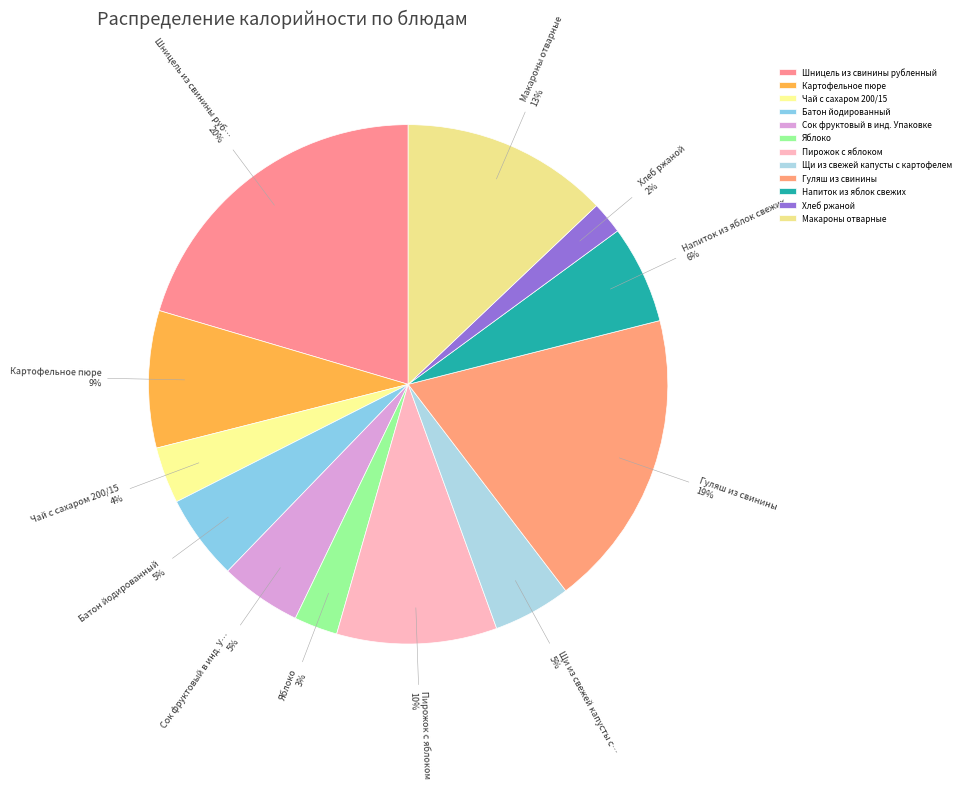

Is it true that Картофельное пюре is 9% of the pie?

True